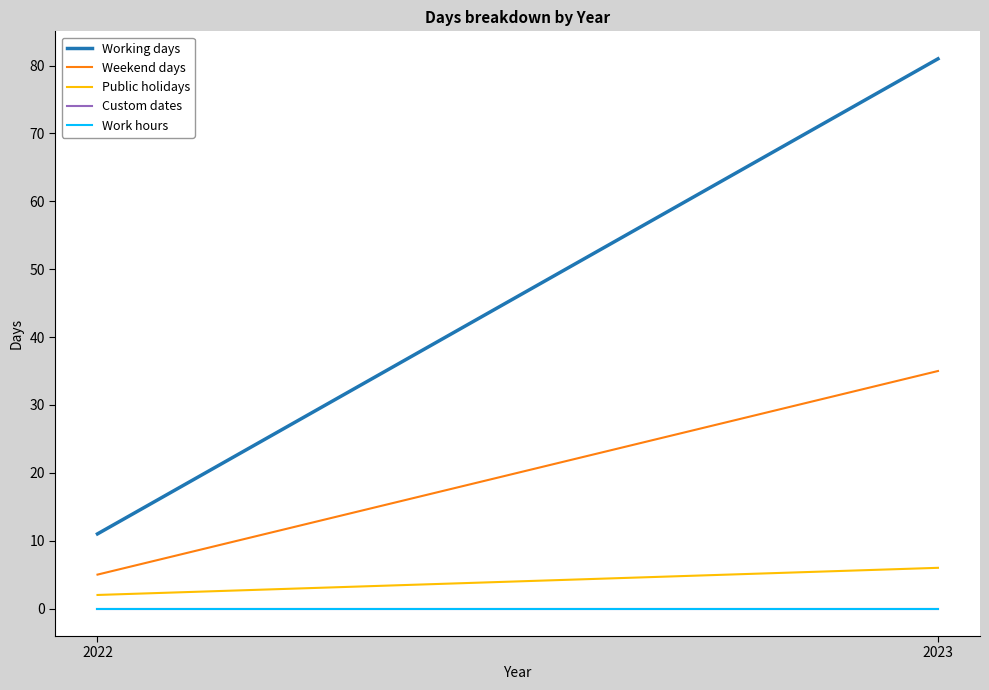

At how many categories does at least one series exceed 65?

1